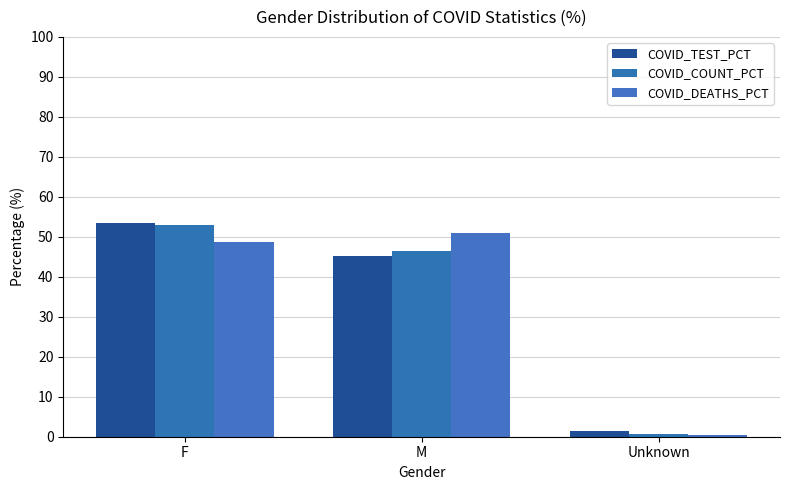

At which category is the sum across all series the highest?

F